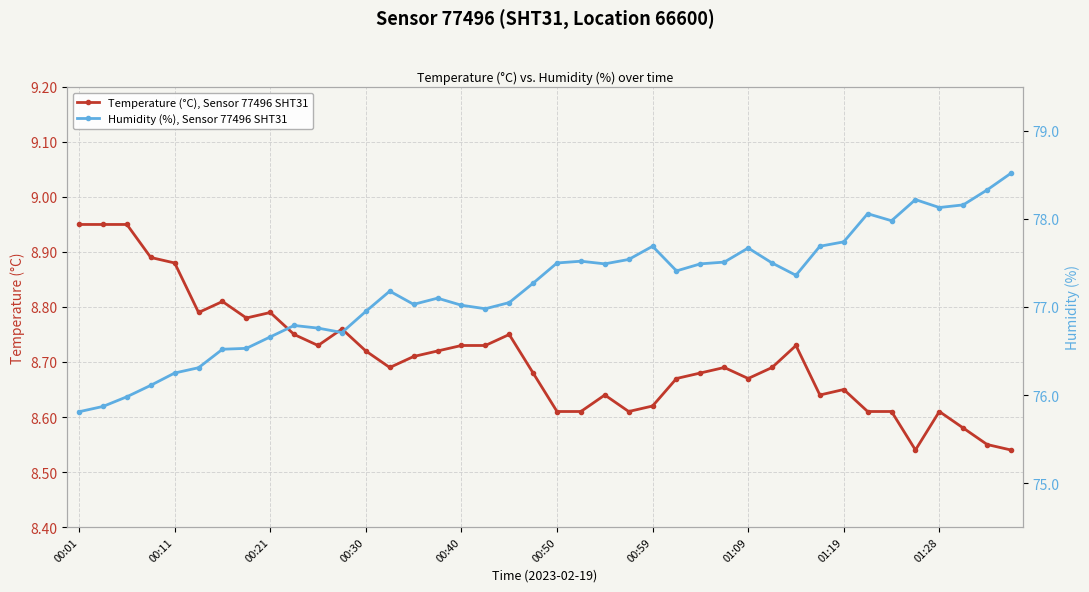

True or false: Temperature (°C), Sensor 77496 SHT31 and Humidity (%), Sensor 77496 SHT31 intersect in this chart.

False